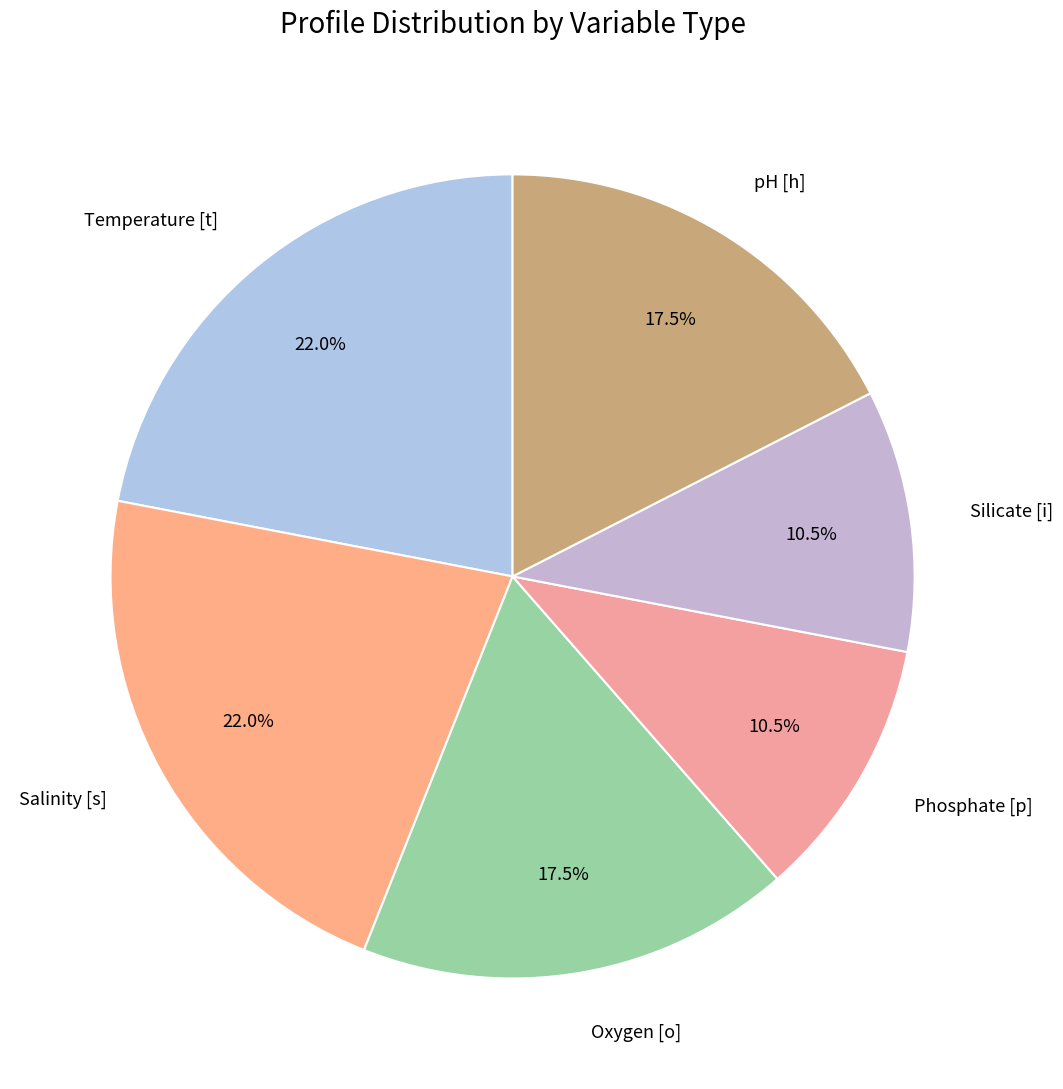

How many slices are in this pie chart?

6